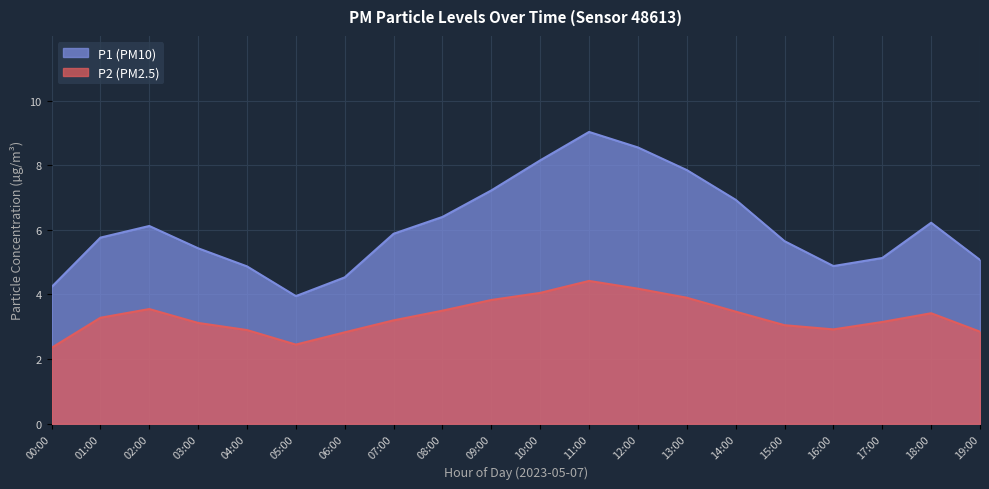

Reading right to left, what are all the values shown in this chart?

P1: 5.1	6.2	5.1	4.9	5.7	6.9	7.8	8.6	9.0	8.2	7.2	6.4	5.9	4.5	4.0	4.9	5.4	6.1	5.8	4.2
P2: 2.9	3.4	3.1	2.9	3.0	3.5	3.9	4.2	4.4	4.0	3.8	3.5	3.2	2.8	2.5	2.9	3.1	3.5	3.3	2.4